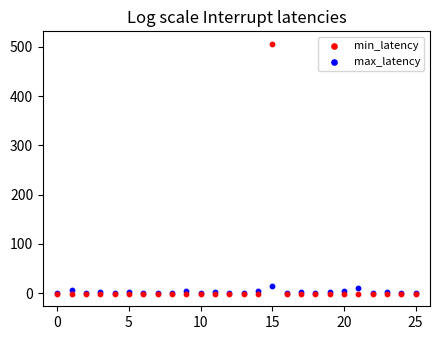

What are all the series names shown in the legend?

min_latency, max_latency